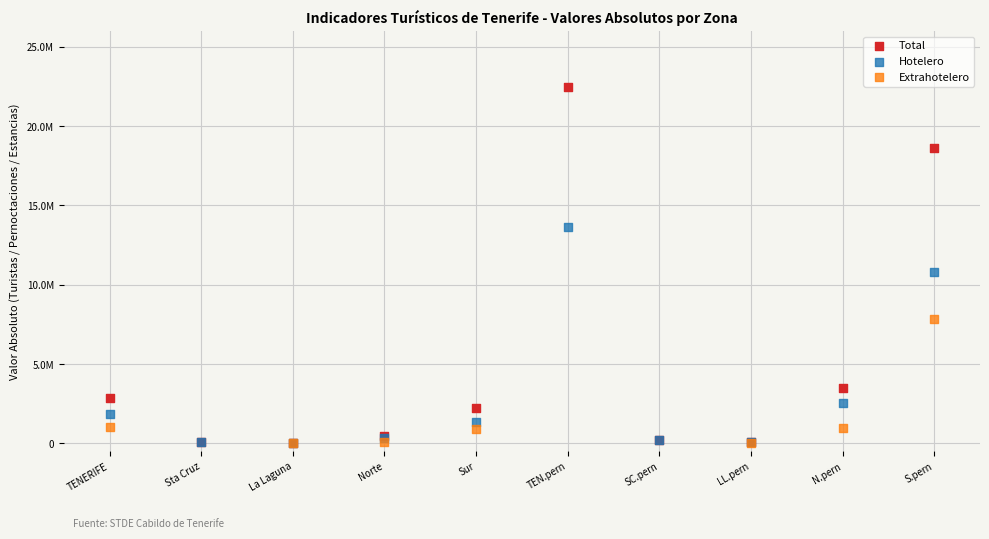

What are all the series names shown in the legend?

Total, Hotelero, Extrahotelero